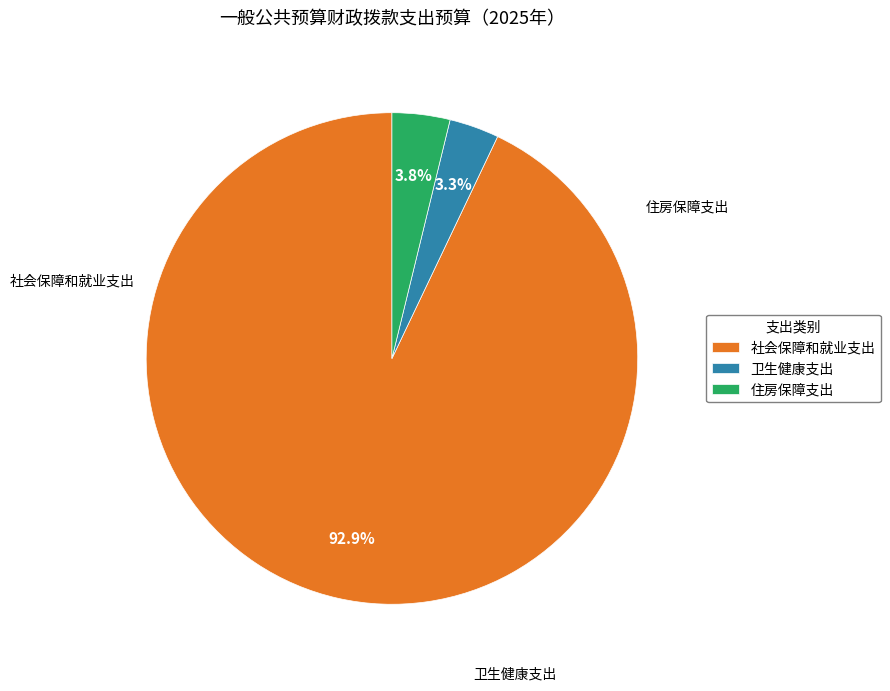

Is 住房保障支出 the majority of the pie?

No